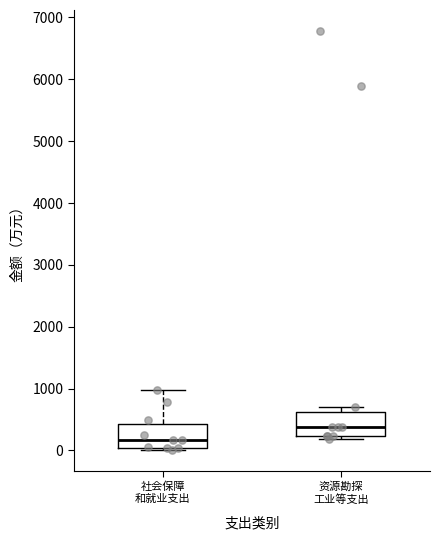

Reading left to right, read every box against the y-axis: the position of its median line, the range the box covers, and the ends of its whiskers. The values are not printed on the chart, so give them approximately, as read against the axis.

社会保障 和就业支出: median 200, box 0 to 400, whiskers 0 (just below the box's lower edge) to 1000
资源勘探 工业等支出: median 400, box 200 to 600, whiskers 200 (just below the box's lower edge) to 700